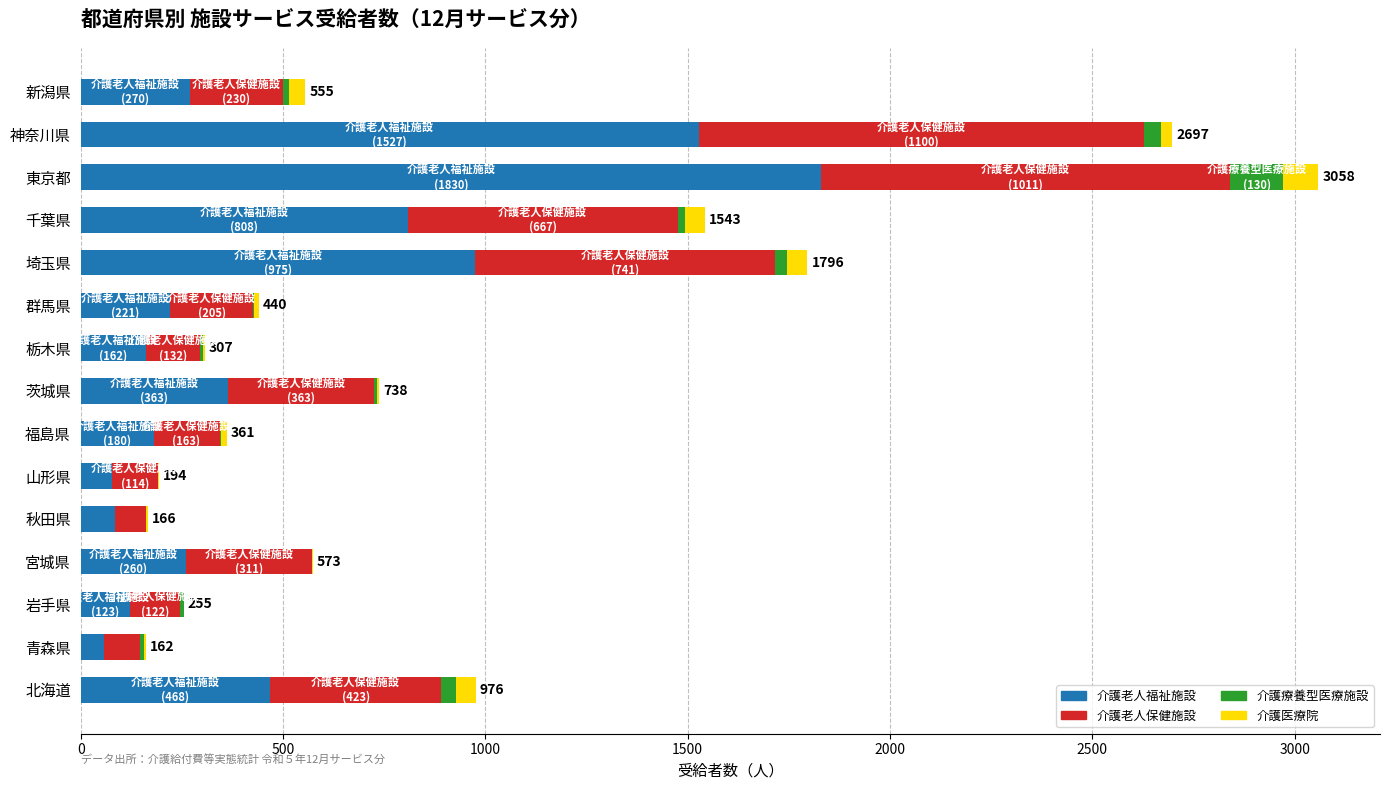

What are all the series names shown in the legend?

介護老人福祉施設, 介護老人保健施設, 介護療養型医療施設, 介護医療院